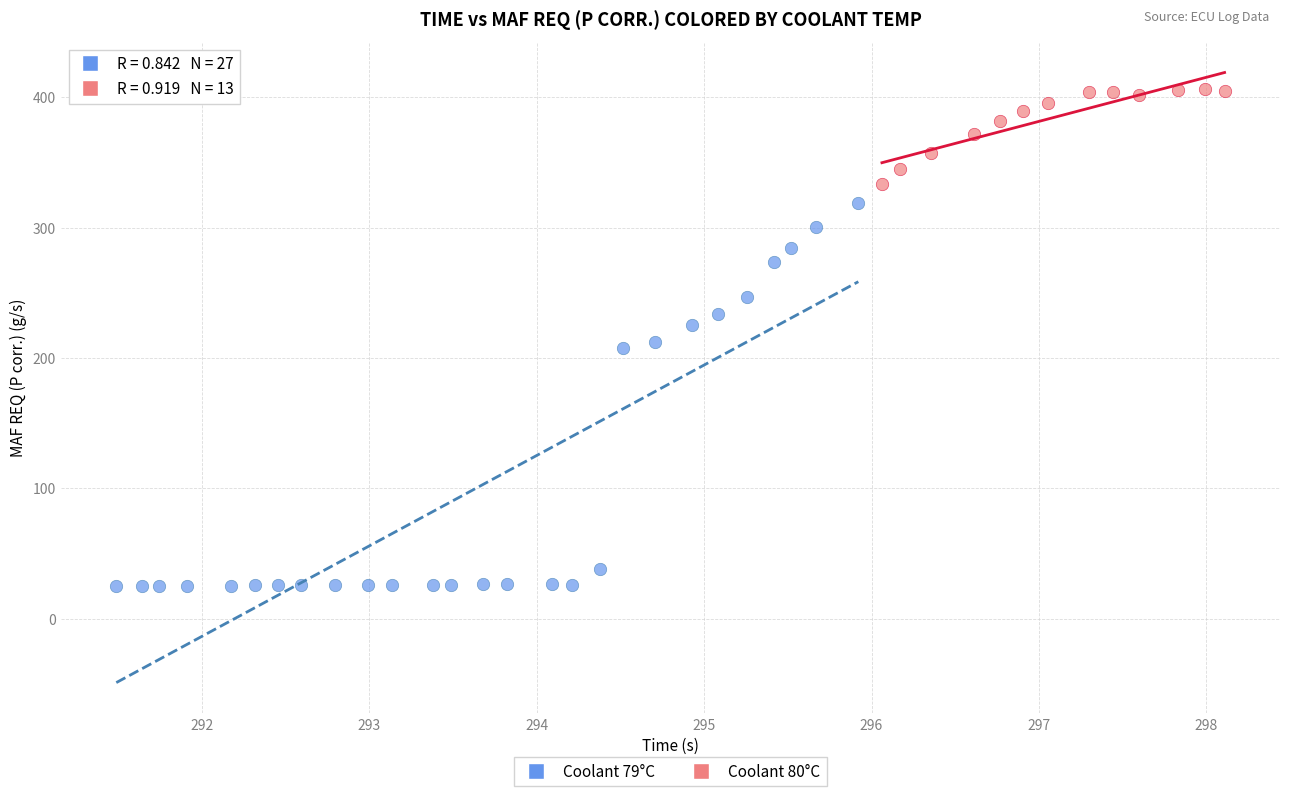

Which series contains the highest Y value?

Coolant 80°C